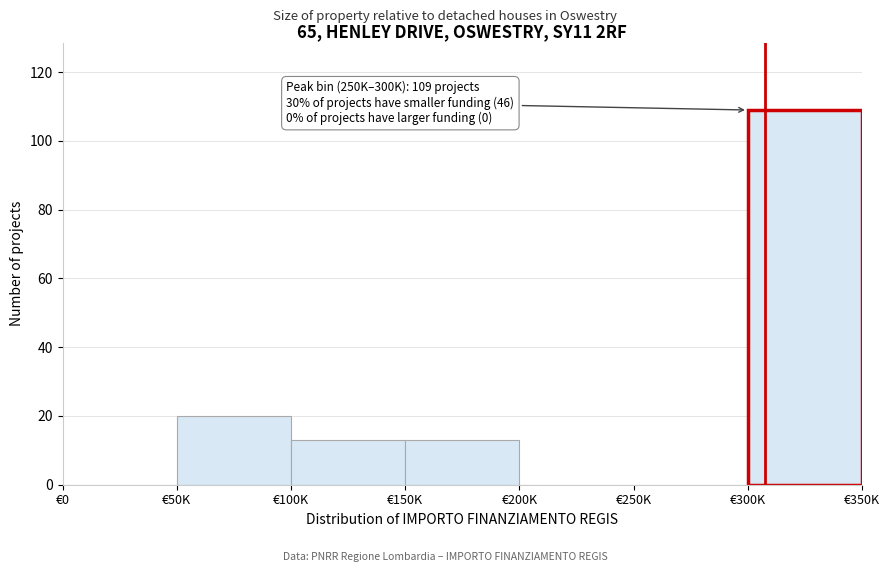

Reading left to right, what are all the values shown in this chart?

€0=0	€50K=20	€100K=13	€150K=13	€200K=0	€250K=0	€300K=109